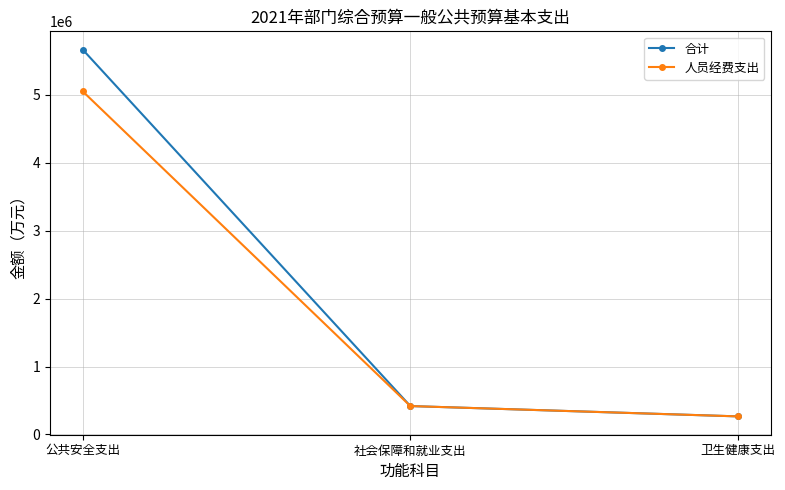

Rank the categories by 人员经费支出 value from lowest to highest.

卫生健康支出, 社会保障和就业支出, 公共安全支出